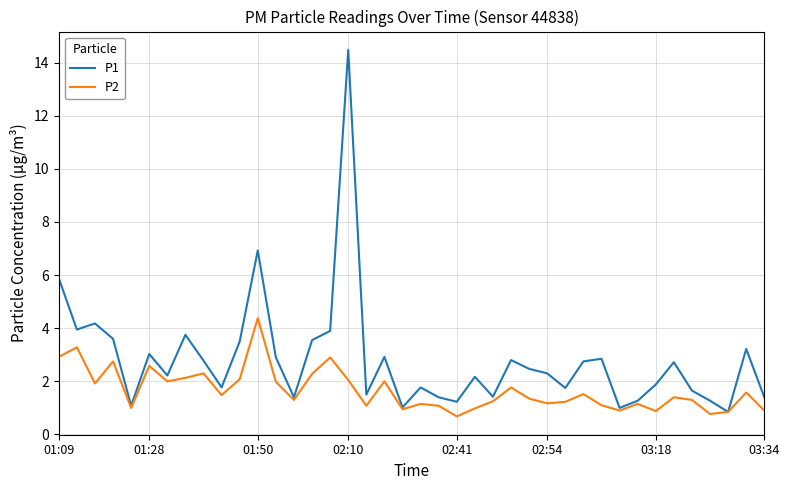

Rank the series by their maximum value, from highest to lowest.

P1, P2